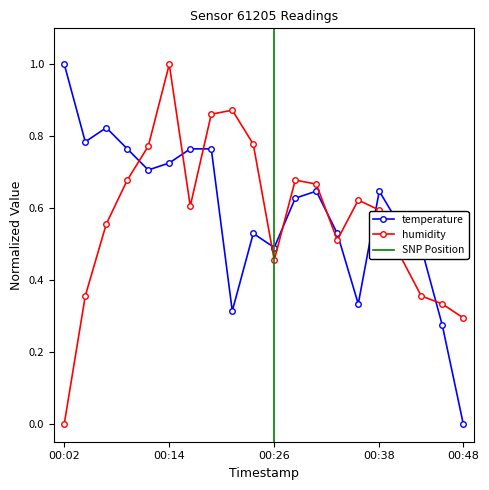

List the series in order of their overall mean, lowest first.

humidity, temperature